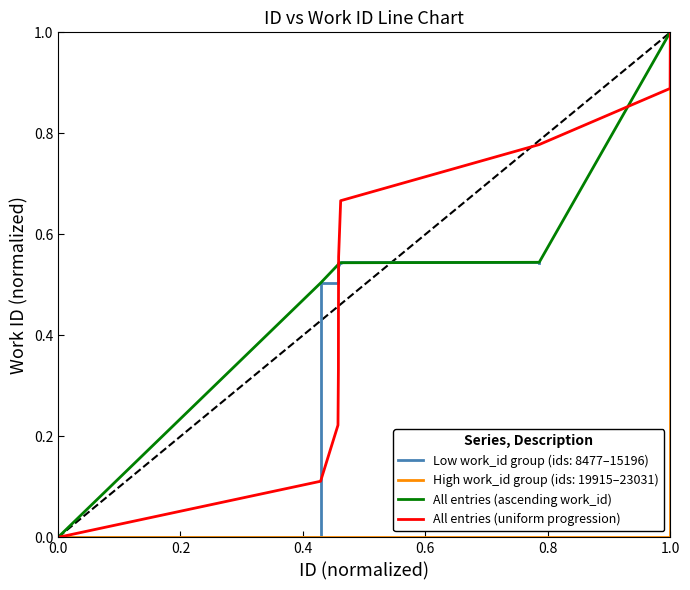

True or false: All entries (ascending work_id) and All entries (uniform progression) cross at least once.

True